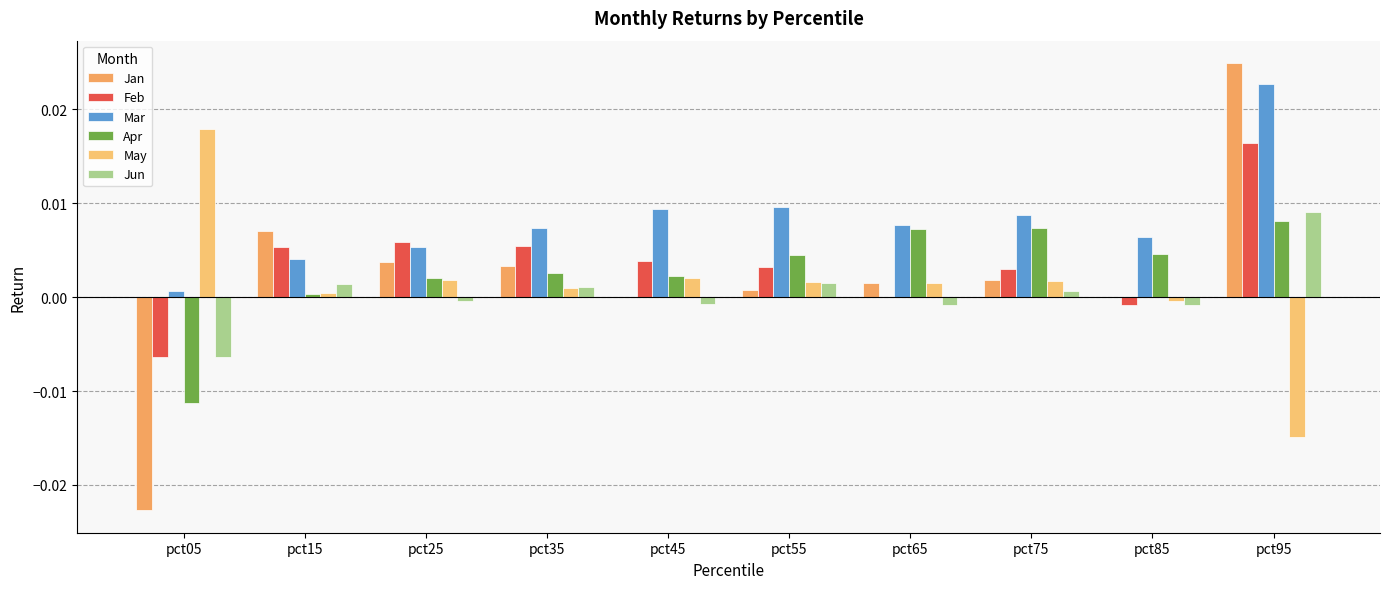

Where does the May series first go above 0?

pct05